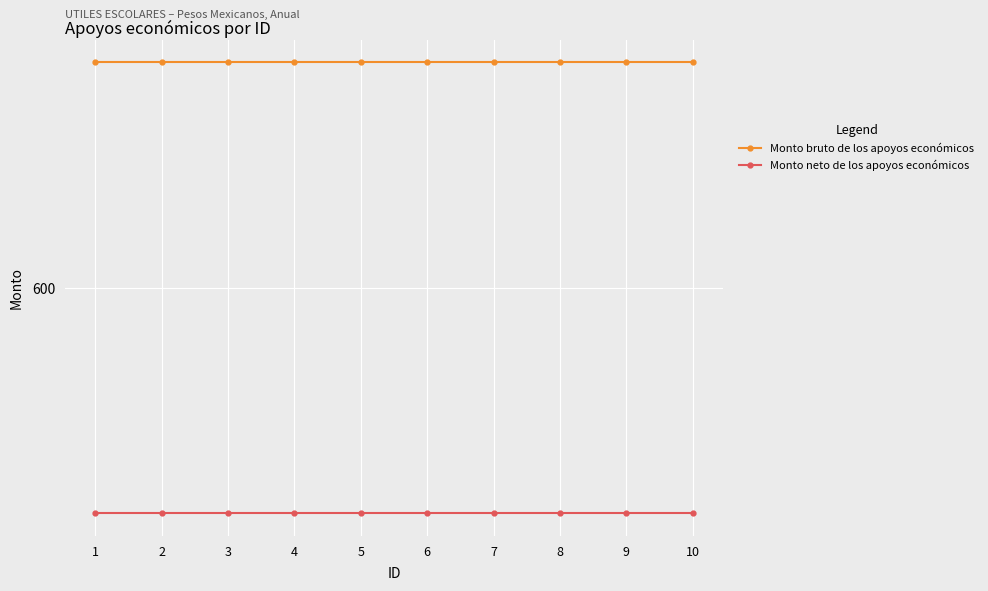

True or false: Monto bruto de los apoyos económicos has more than 0 interior local peaks.

False